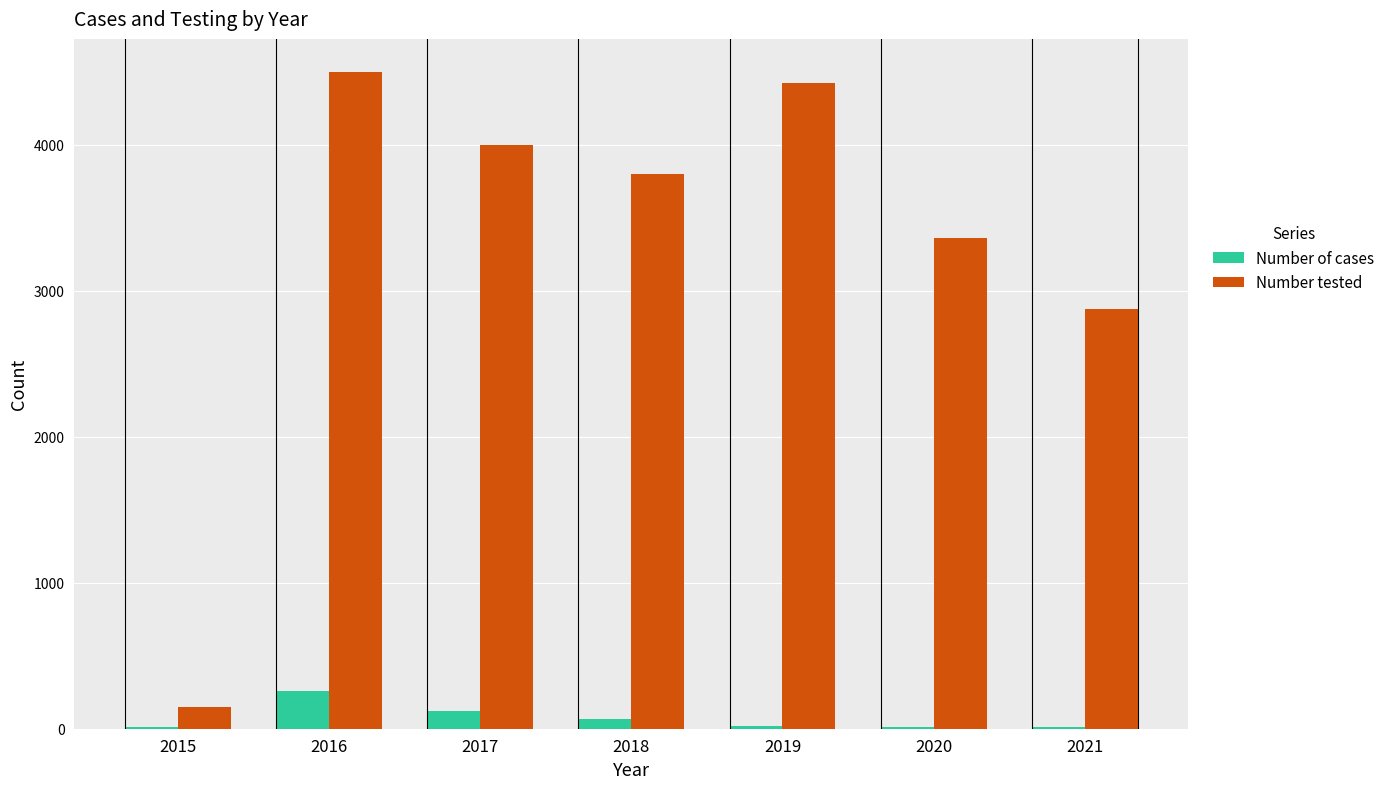

True or false: Number tested has a value of 6067 at 2019.

False